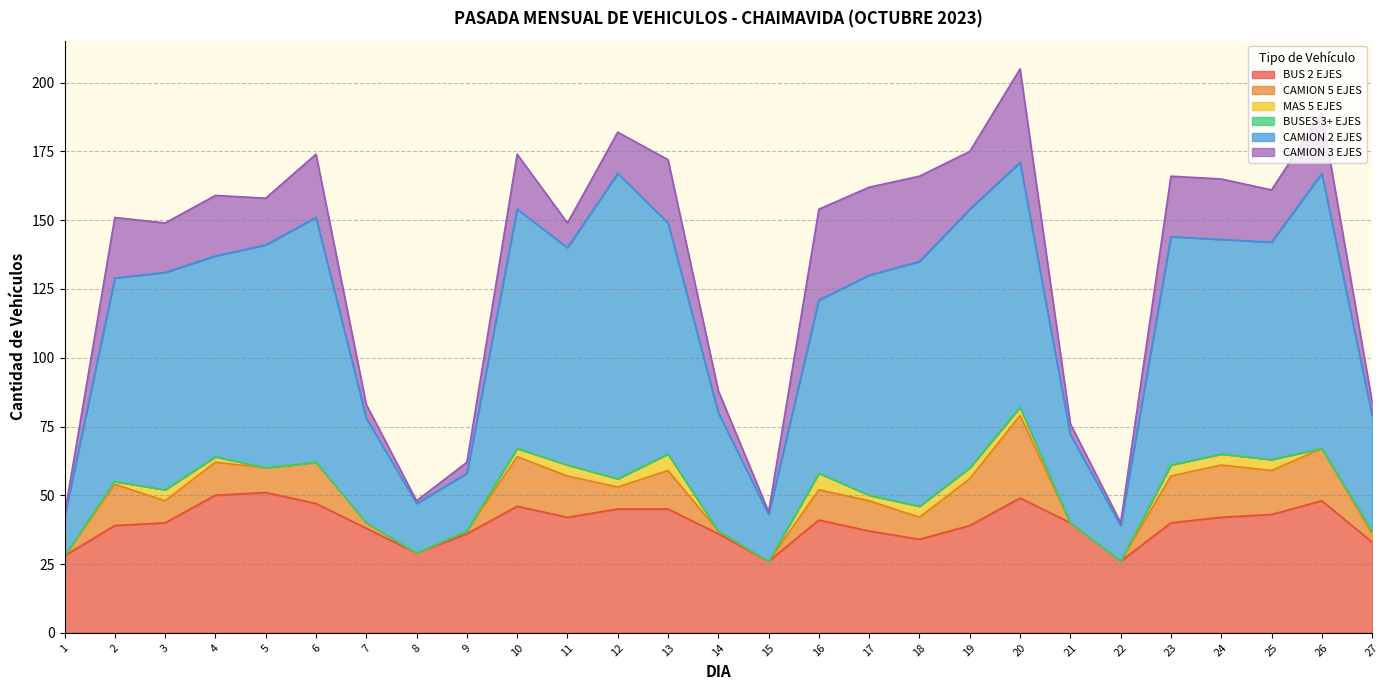

What is the maximum value shown in the chart?

111